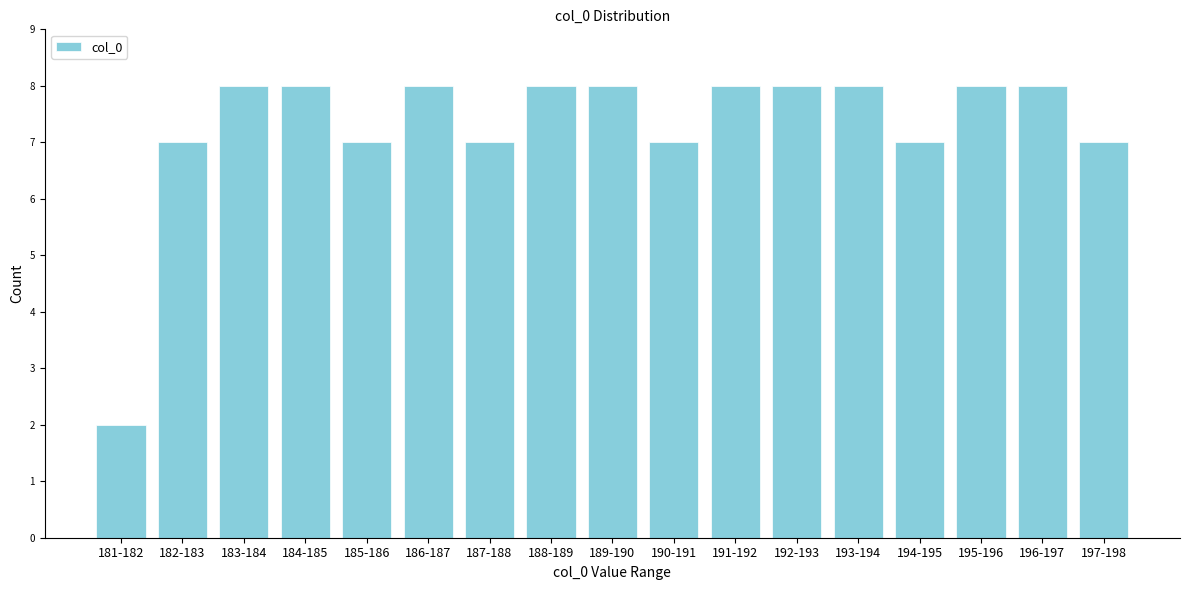

Reading left to right, transcribe all the data shown in this chart.

2	7	8	8	7	8	7	8	8	7	8	8	8	7	8	8	7